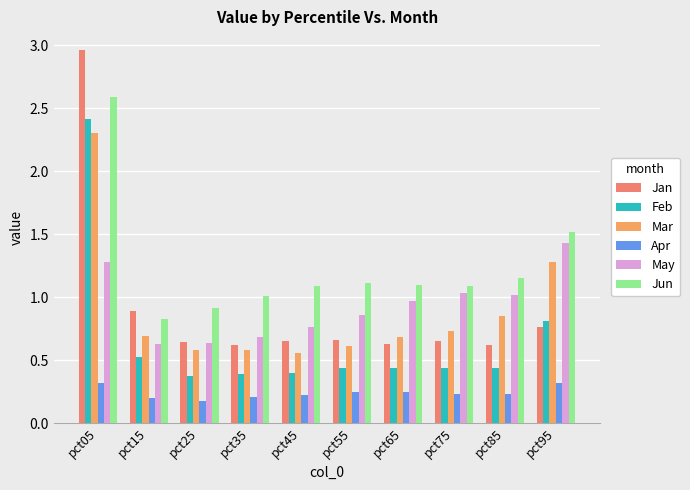

What is the difference between the May values at pct45 and pct35?

0.1